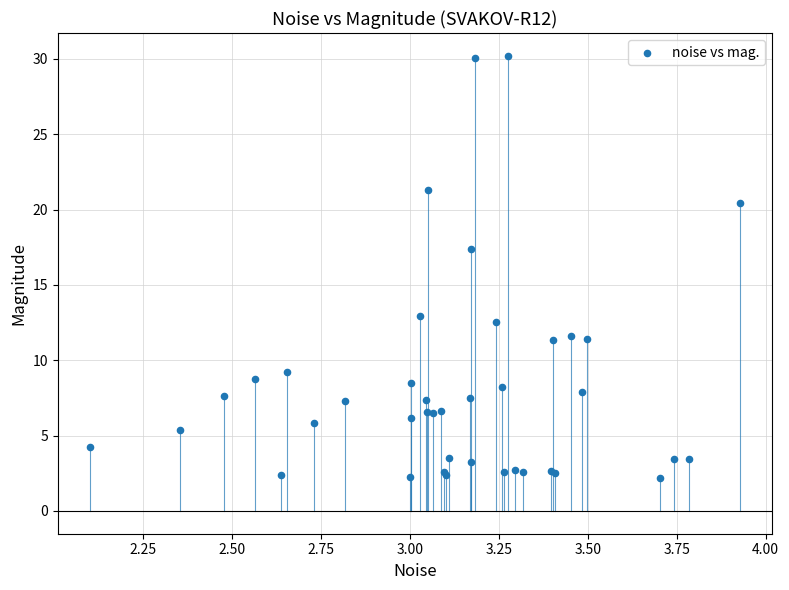

What Y value in the scatter plot is closest to 16?

17.4